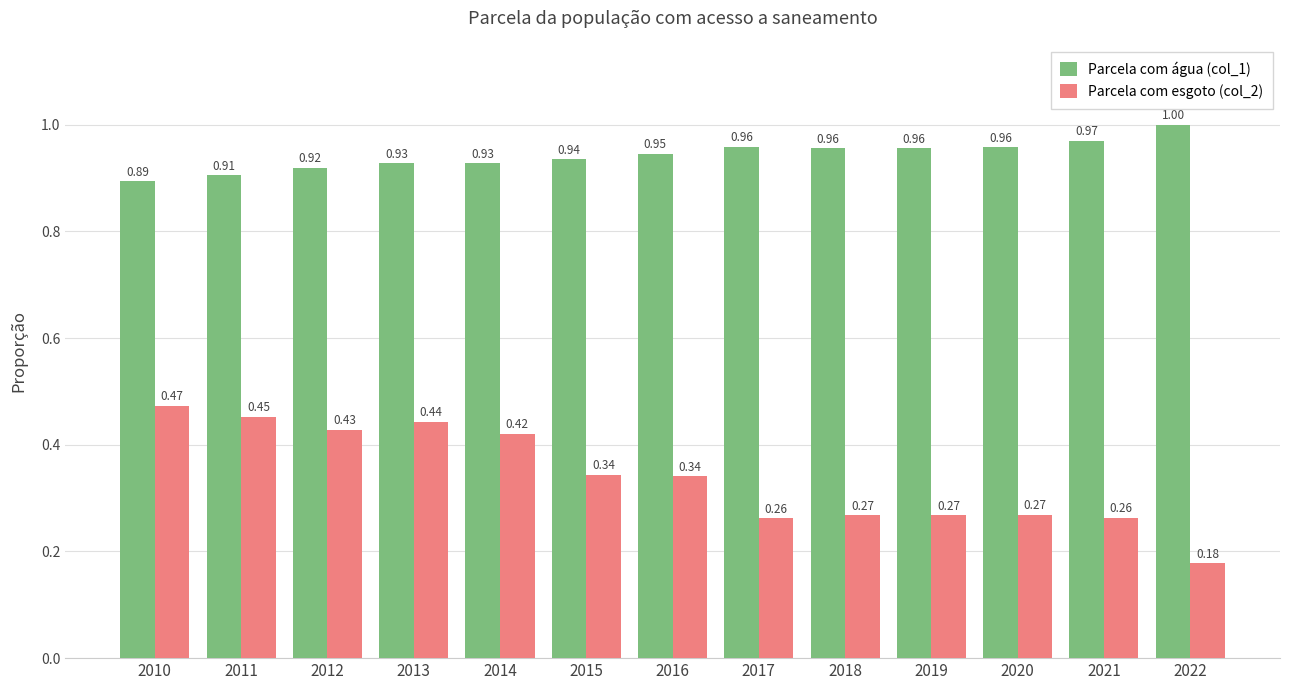

Rank the series at 2016 from highest to lowest value.

Parcela com água (col_1), Parcela com esgoto (col_2)